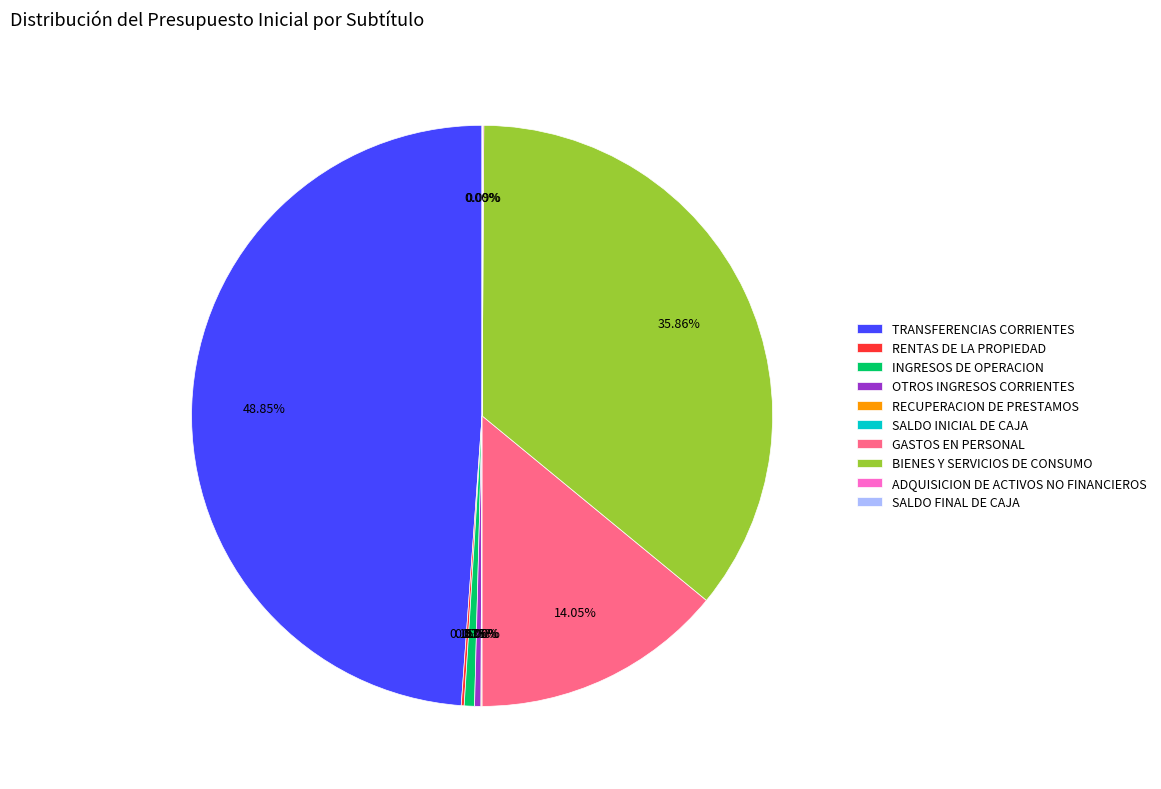

Which category has the biggest portion of the pie?

TRANSFERENCIAS CORRIENTES